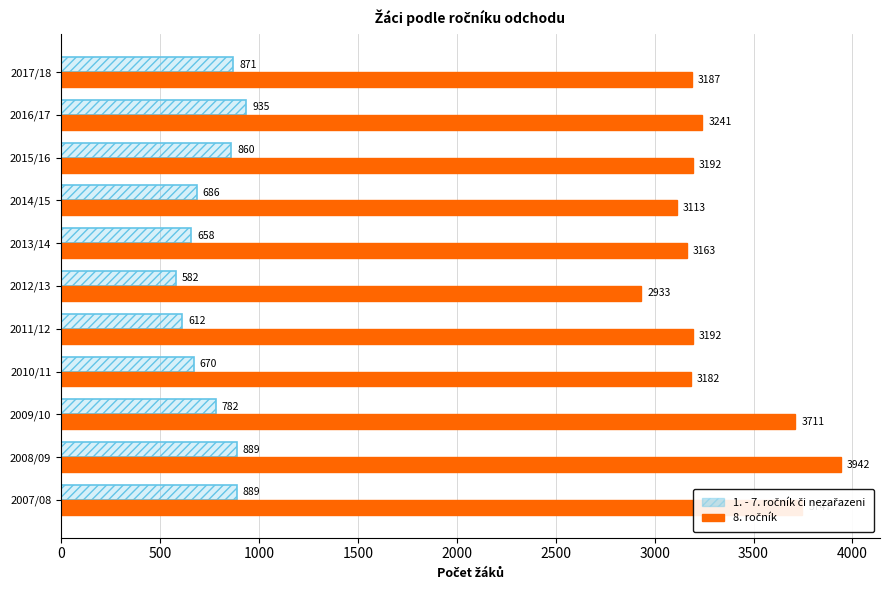

Is it true that 1. - 7. ročník či nezařazeni equals 871 at 2017/18?

True